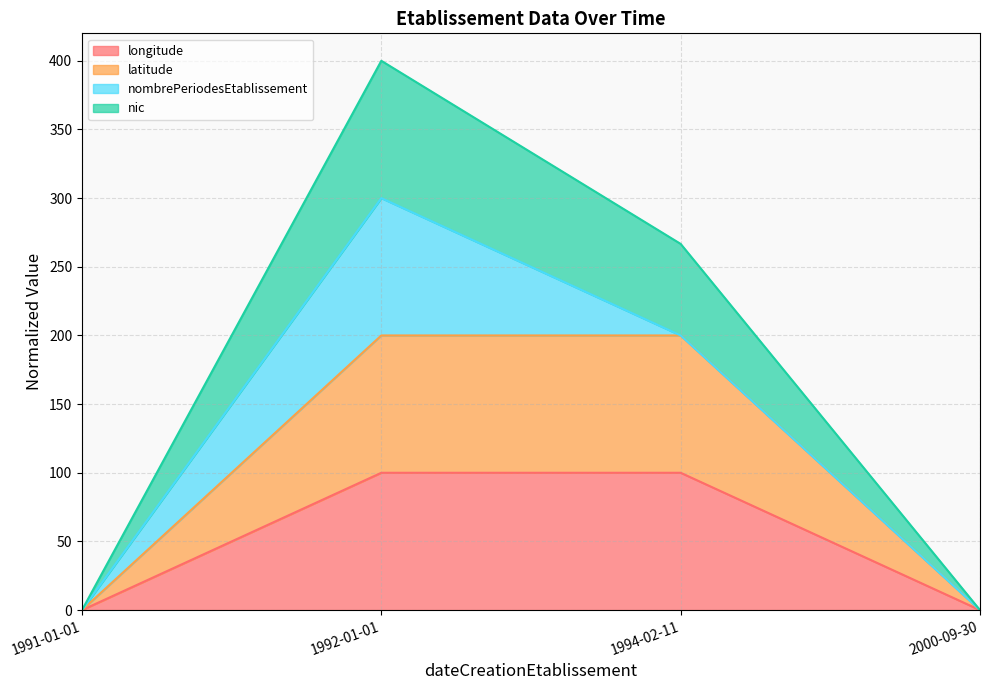

What is the label of the 4th point from the left?

2000-09-30